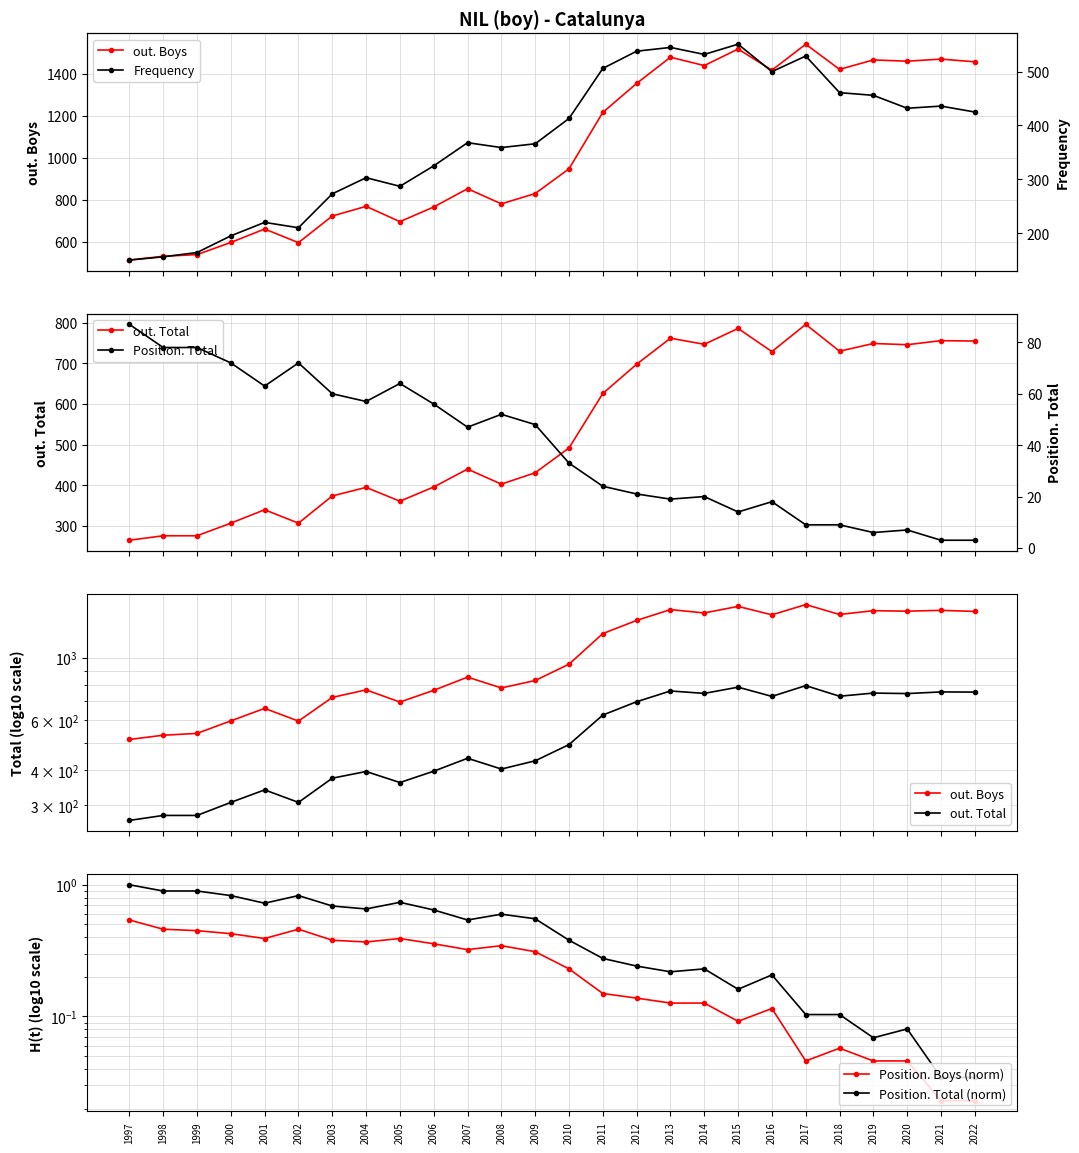

How many lines are shown in the chart?

6